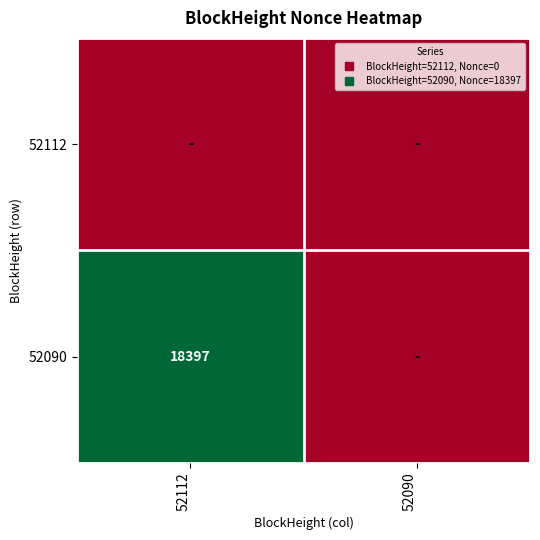

Count the number of categories in the chart.

2